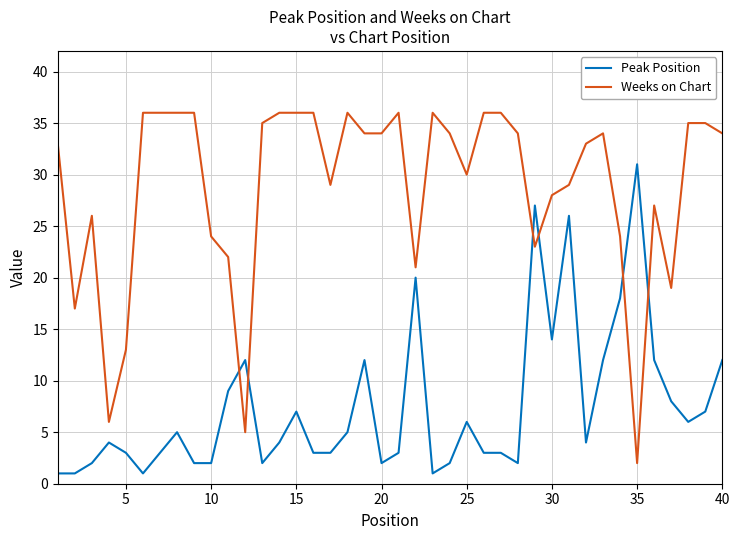

True or false: Weeks on Chart has more than 2 interior local peaks.

True